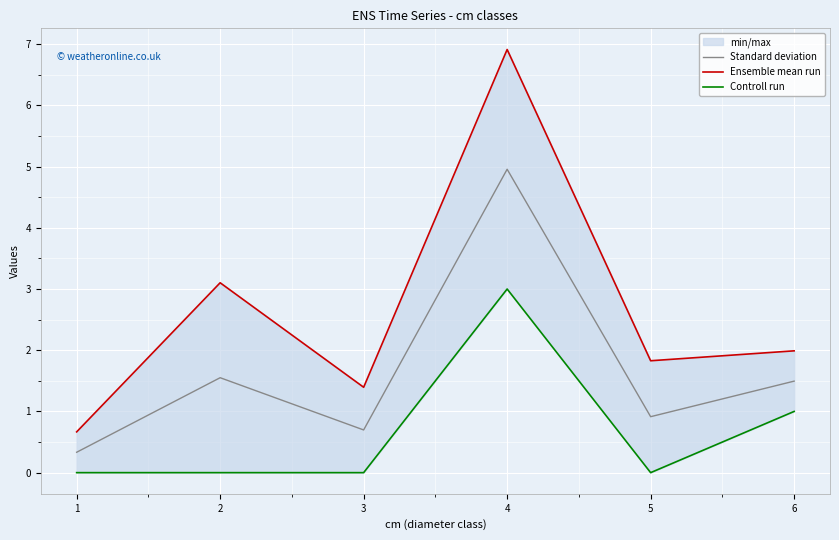

Does the chart display data point markers on the line(s)?

No